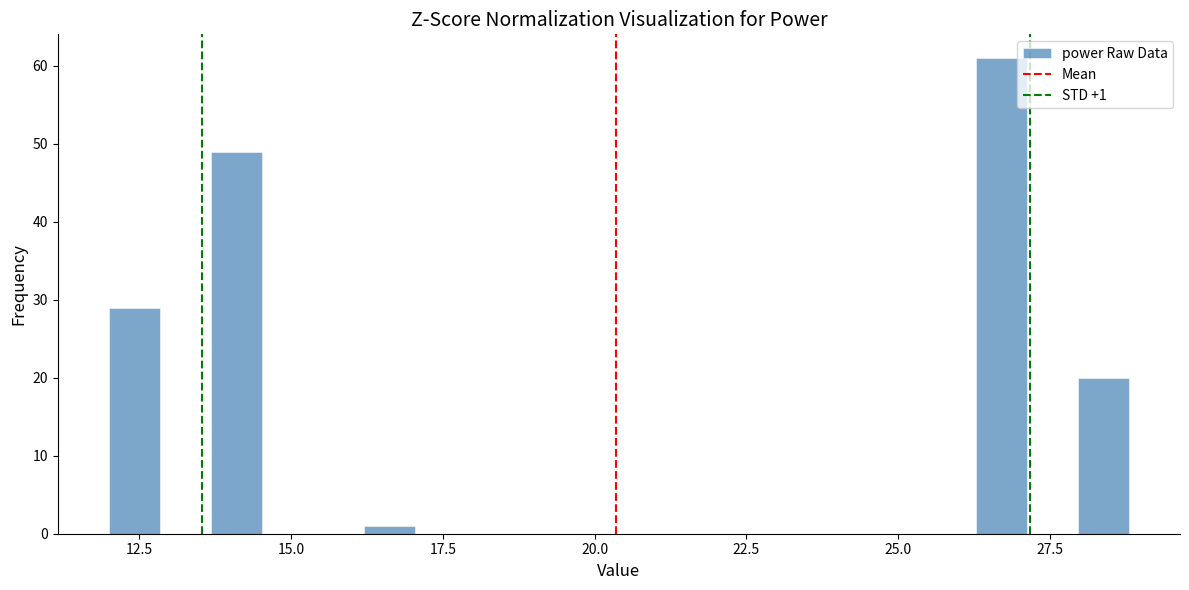

Read against the x-axis, roughly where is the centre of the tallest bar?

26.5